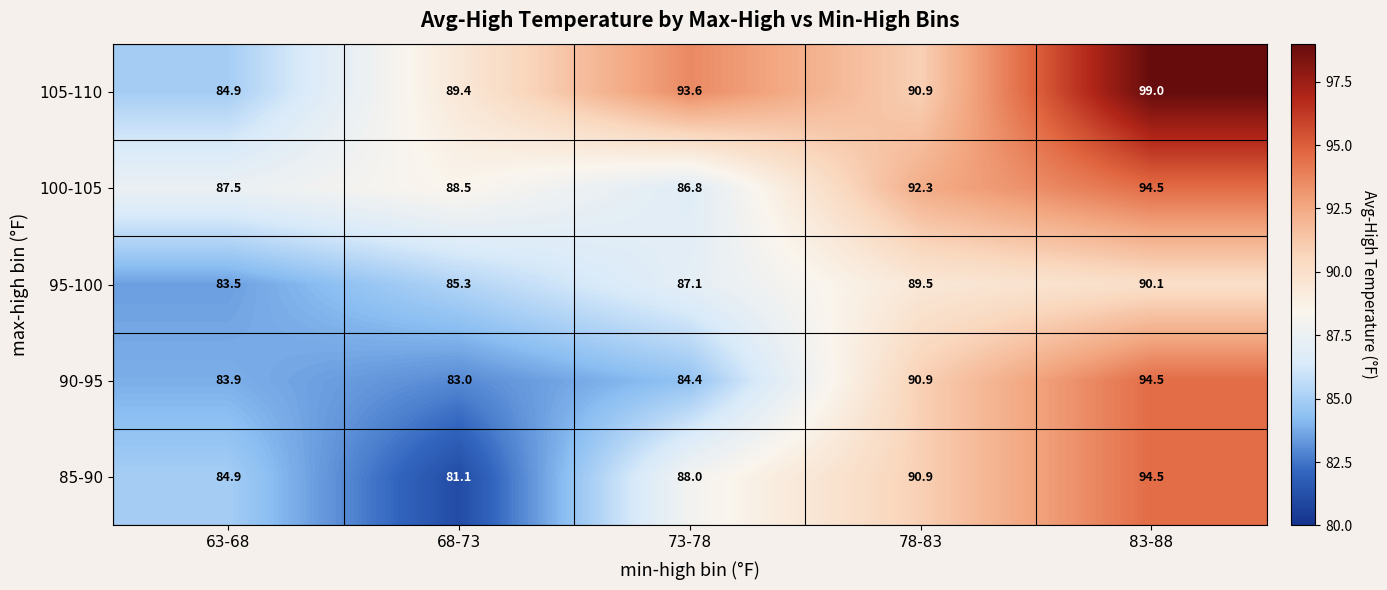

Which category has the highest value across all series?

83-88